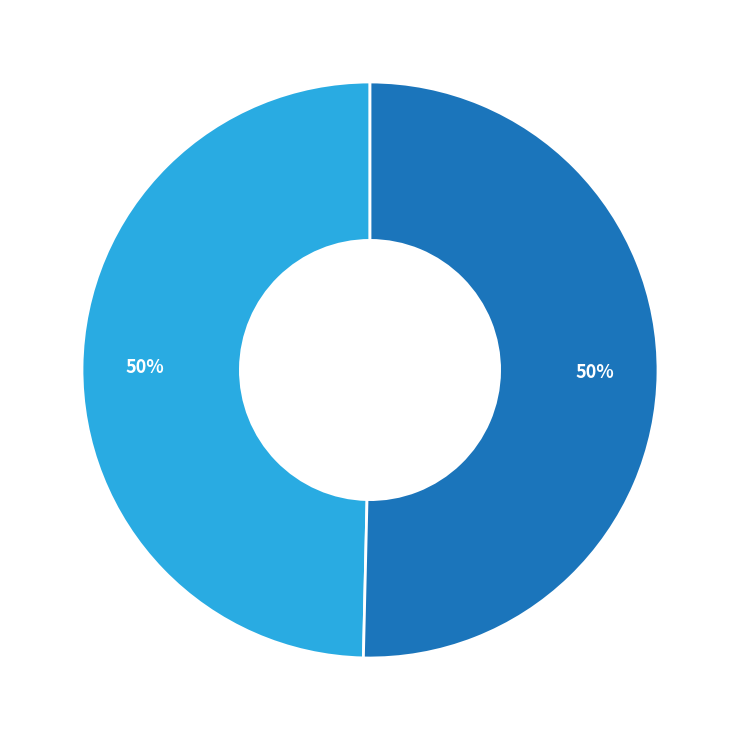

To the nearest percent, what is the average slice percentage?

50%